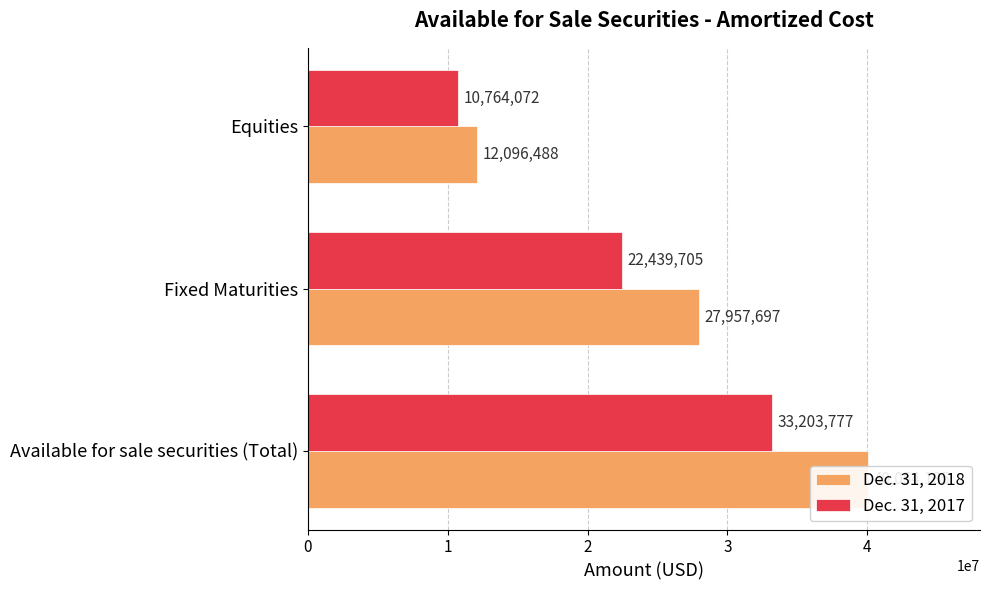

What is the total value across all series at Available for sale securities (Total)?

73257962